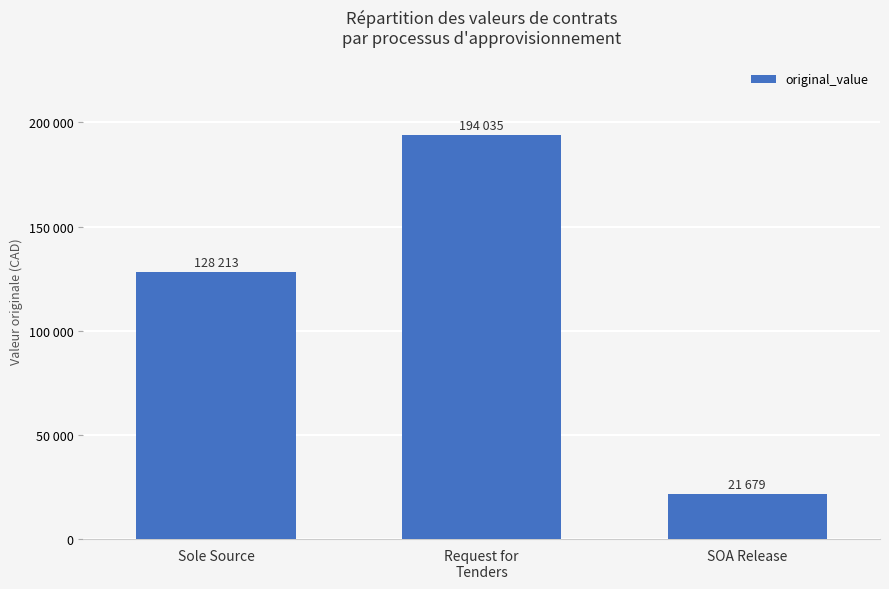

What is the change in value from Sole Source to SOA Release?

-106534.6